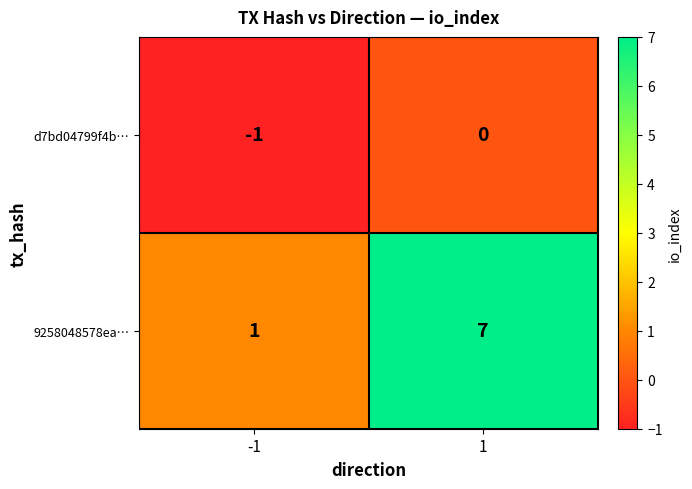

How many distinct data groups are displayed?

2